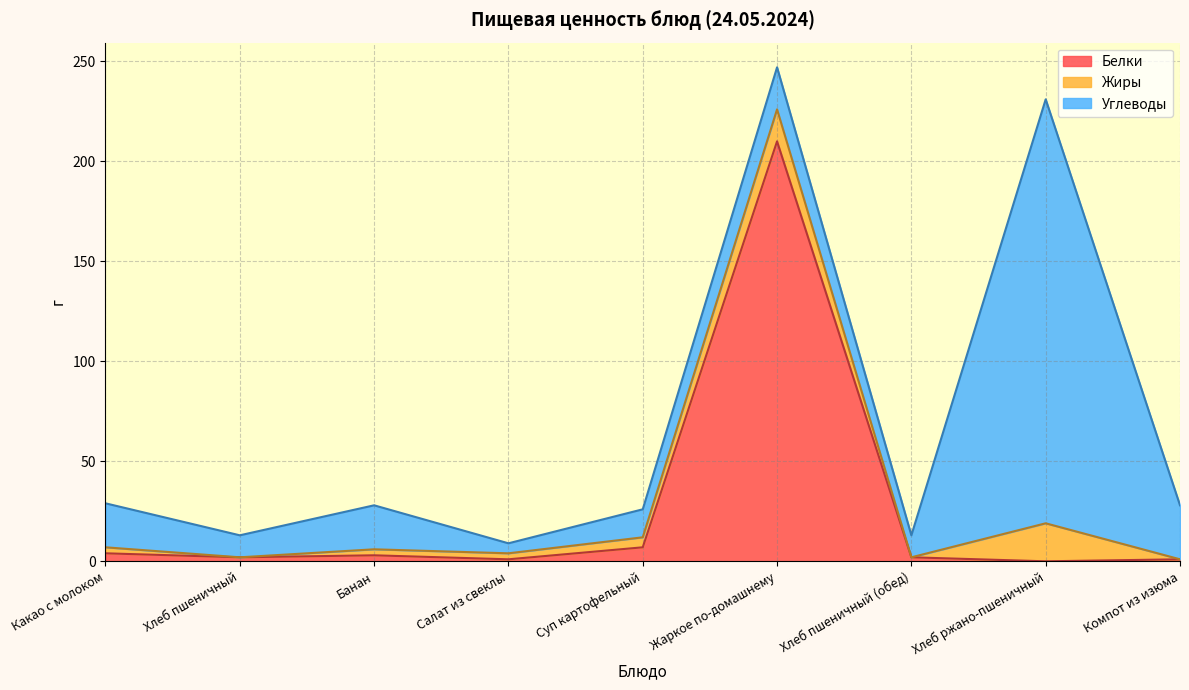

Between Какао с молоком and Хлеб пшеничный, which series saw the biggest shift?

Углеводы